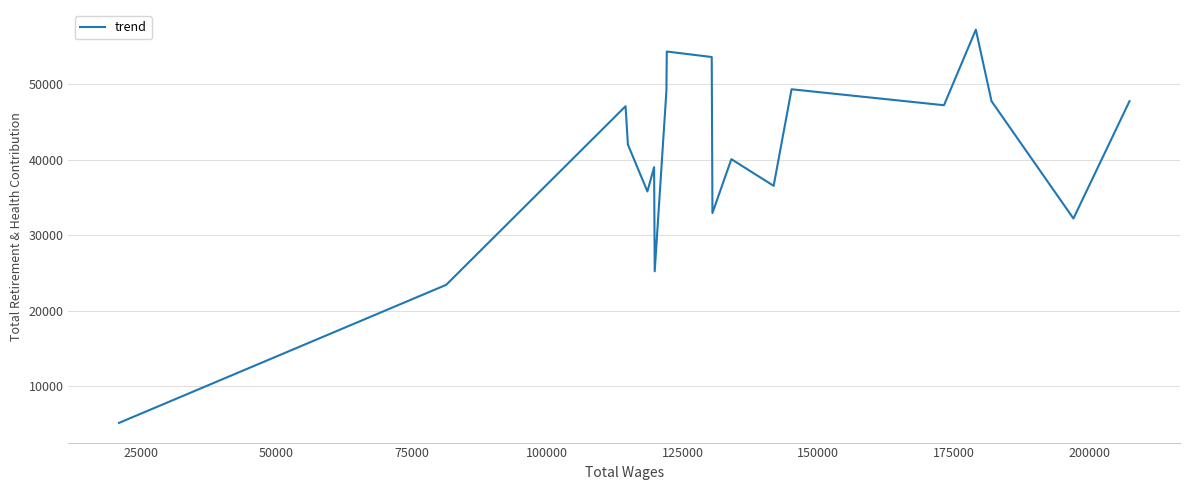

What is the difference between the maximum and minimum values?

52158